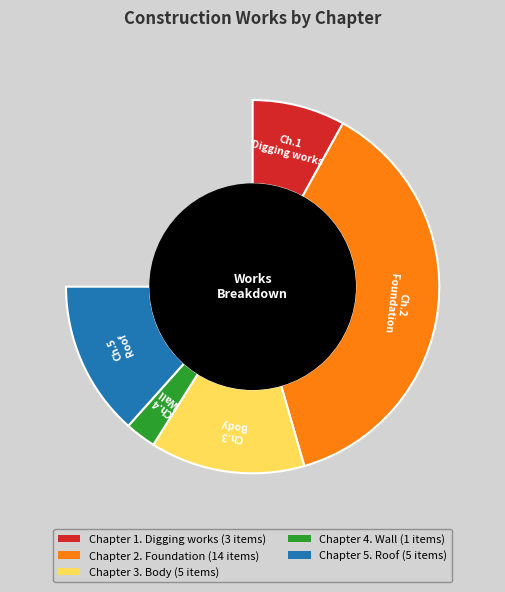

Which category has the biggest portion of the pie?

Chapter 2. Foundation